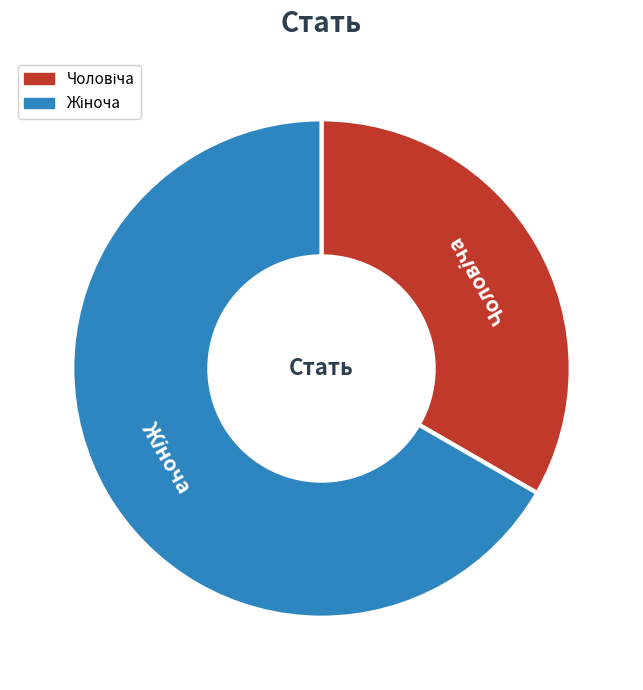

Does any single category account for the majority?

Yes